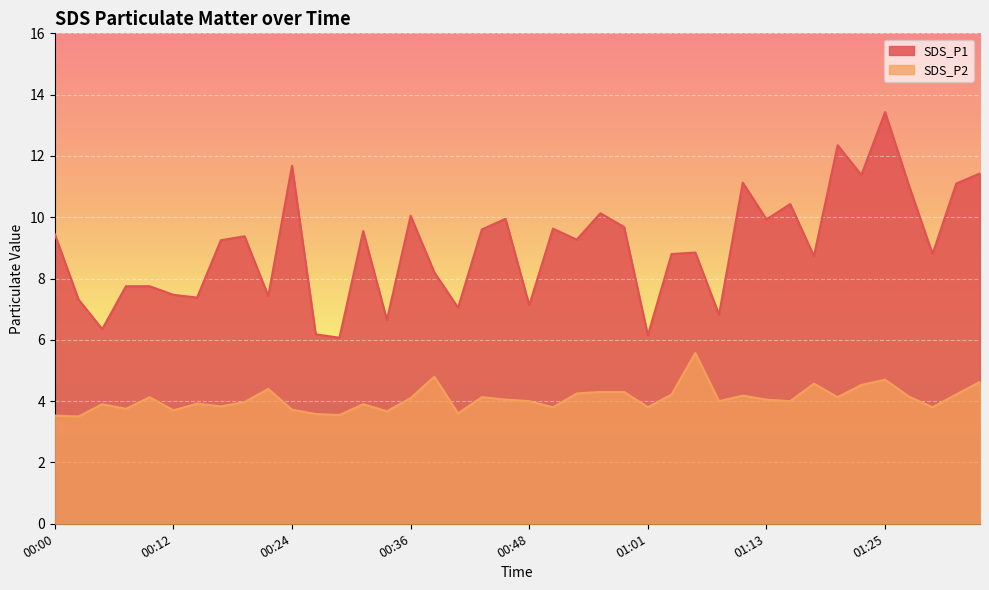

The SDS_P2 series shows 5.8 at 01:13. True or false?

False